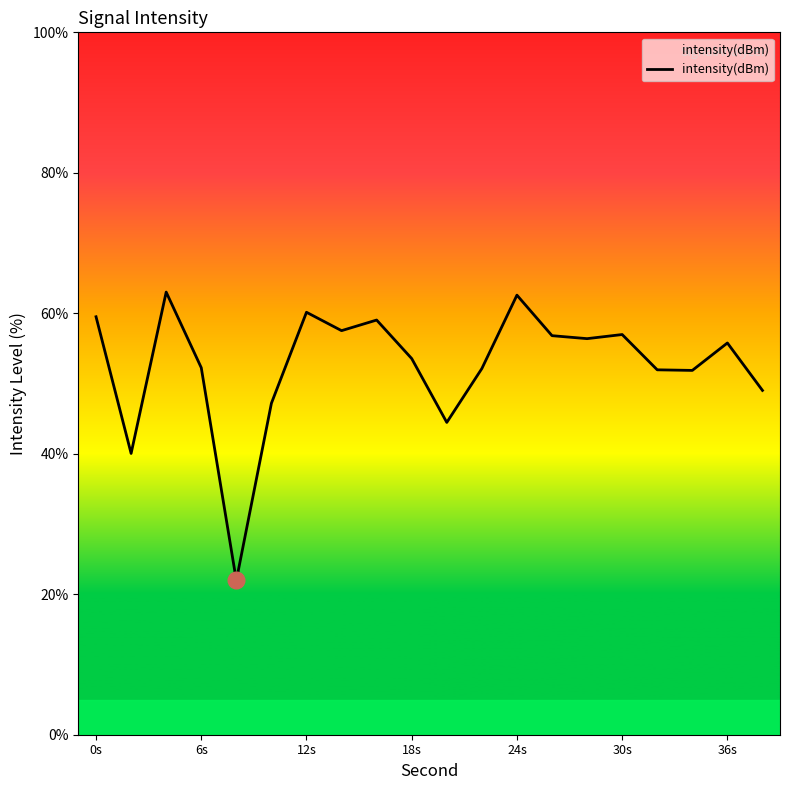

What is the minimum value shown in the chart?

22.0